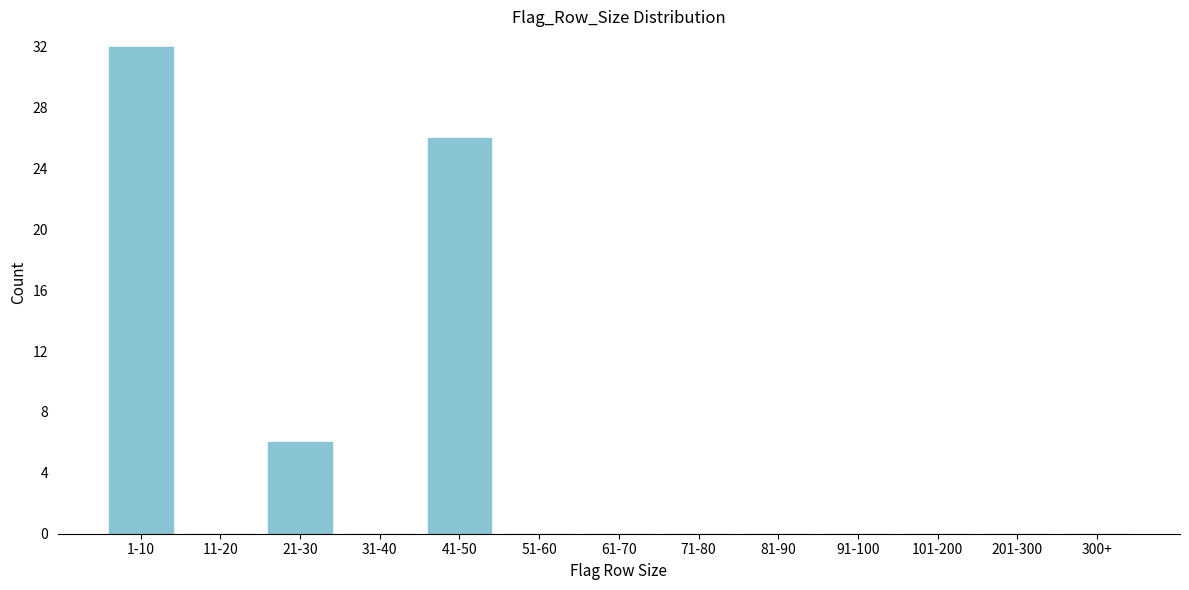

Reading left to right, what are all the values shown in this chart?

1-10=32	11-20=0	21-30=6	31-40=0	41-50=26	51-60=0	61-70=0	71-80=0	81-90=0	91-100=0	101-200=0	201-300=0	300+=0